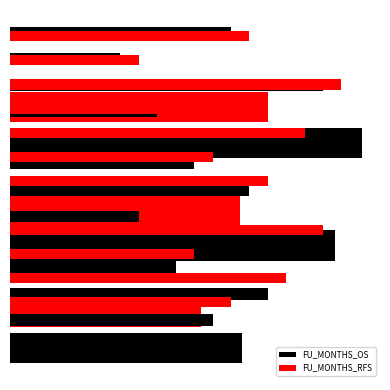

Which series has the widest spread of values?

FU_MONTHS_OS